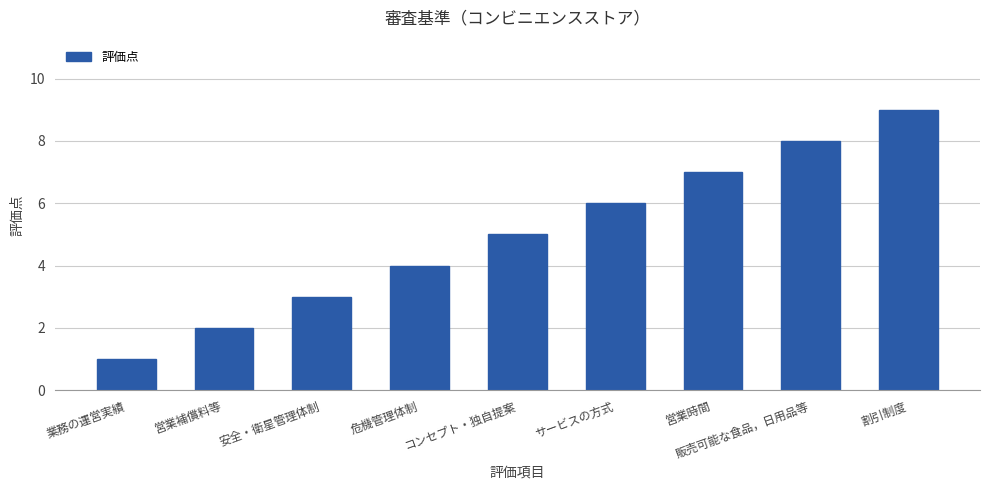

At which category does the chart reach its peak across all series?

割引制度